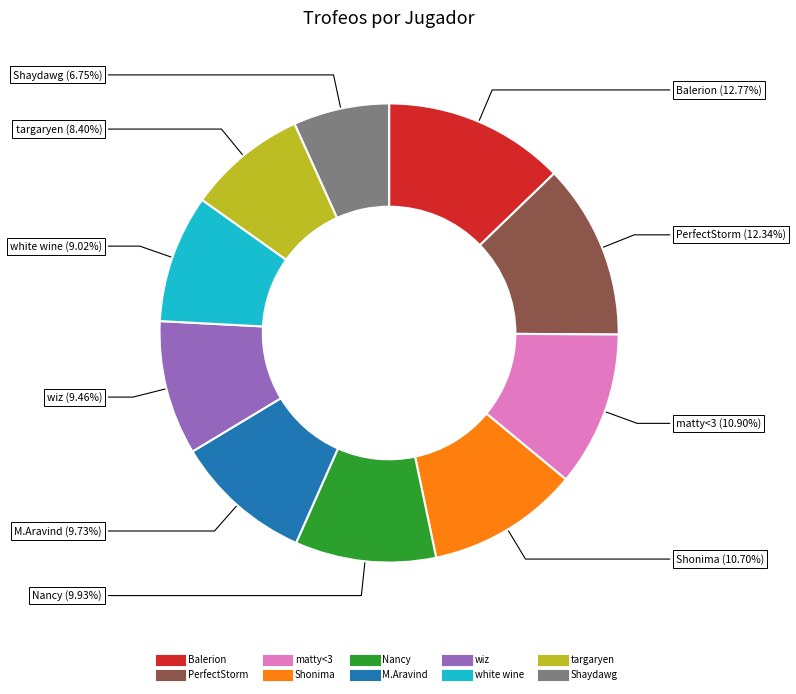

What is the total percentage of Nancy and Shonima?

20.6%